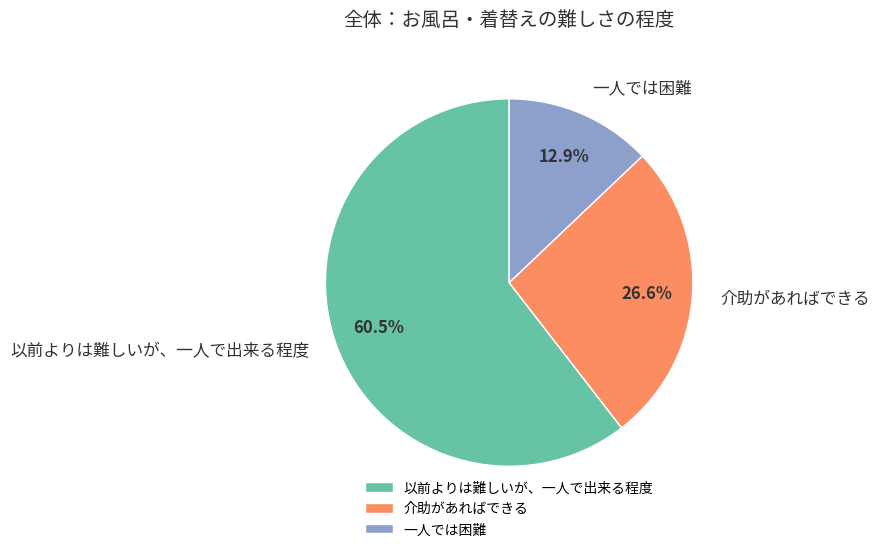

The 以前よりは難しいが、一人で出来る程度 slice represents 72% of the pie. True or false?

False